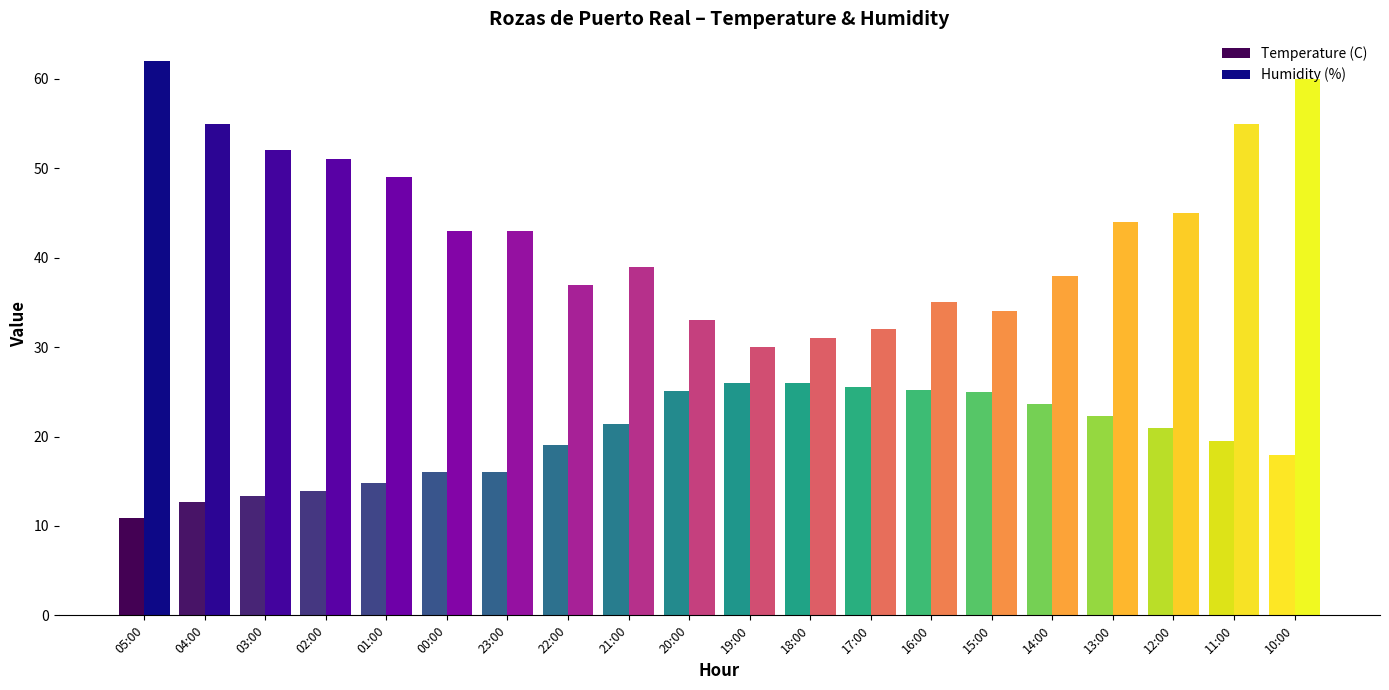

What is the difference between the maximum and minimum values in the Humidity (%) series?

32.0